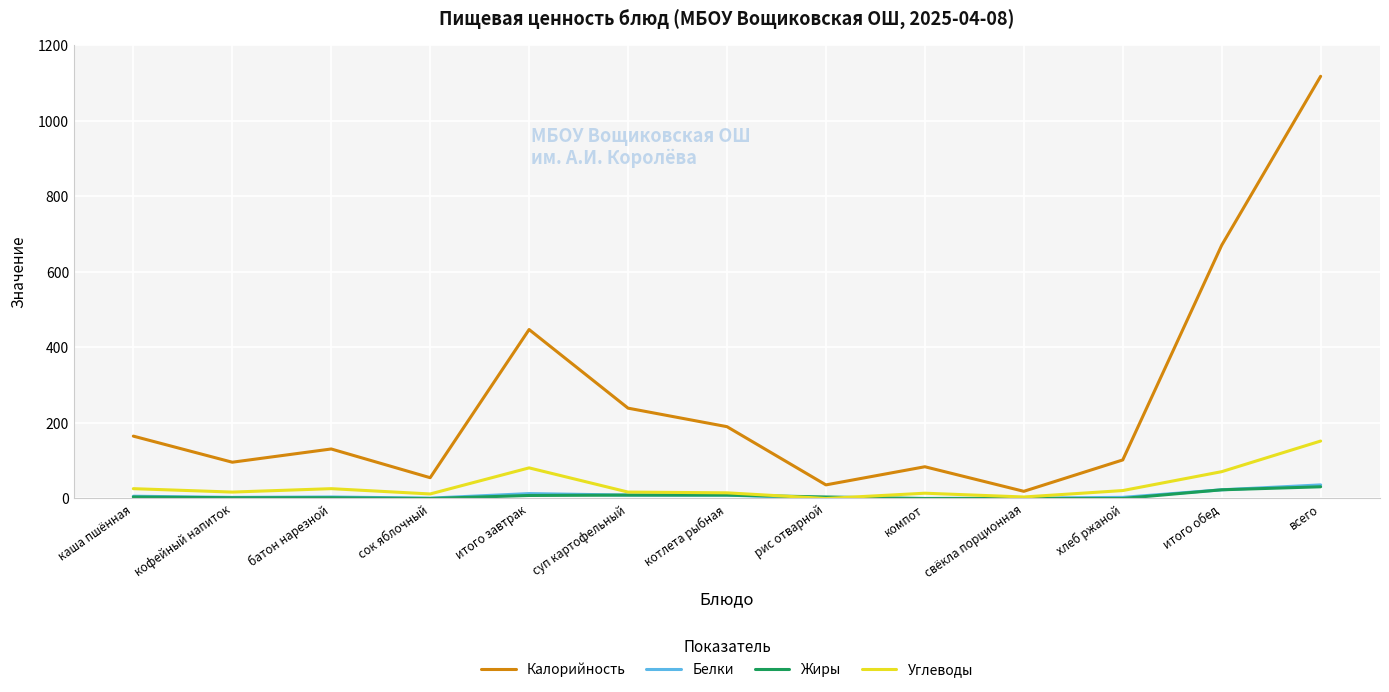

At which category does the chart reach its peak across all series?

всего